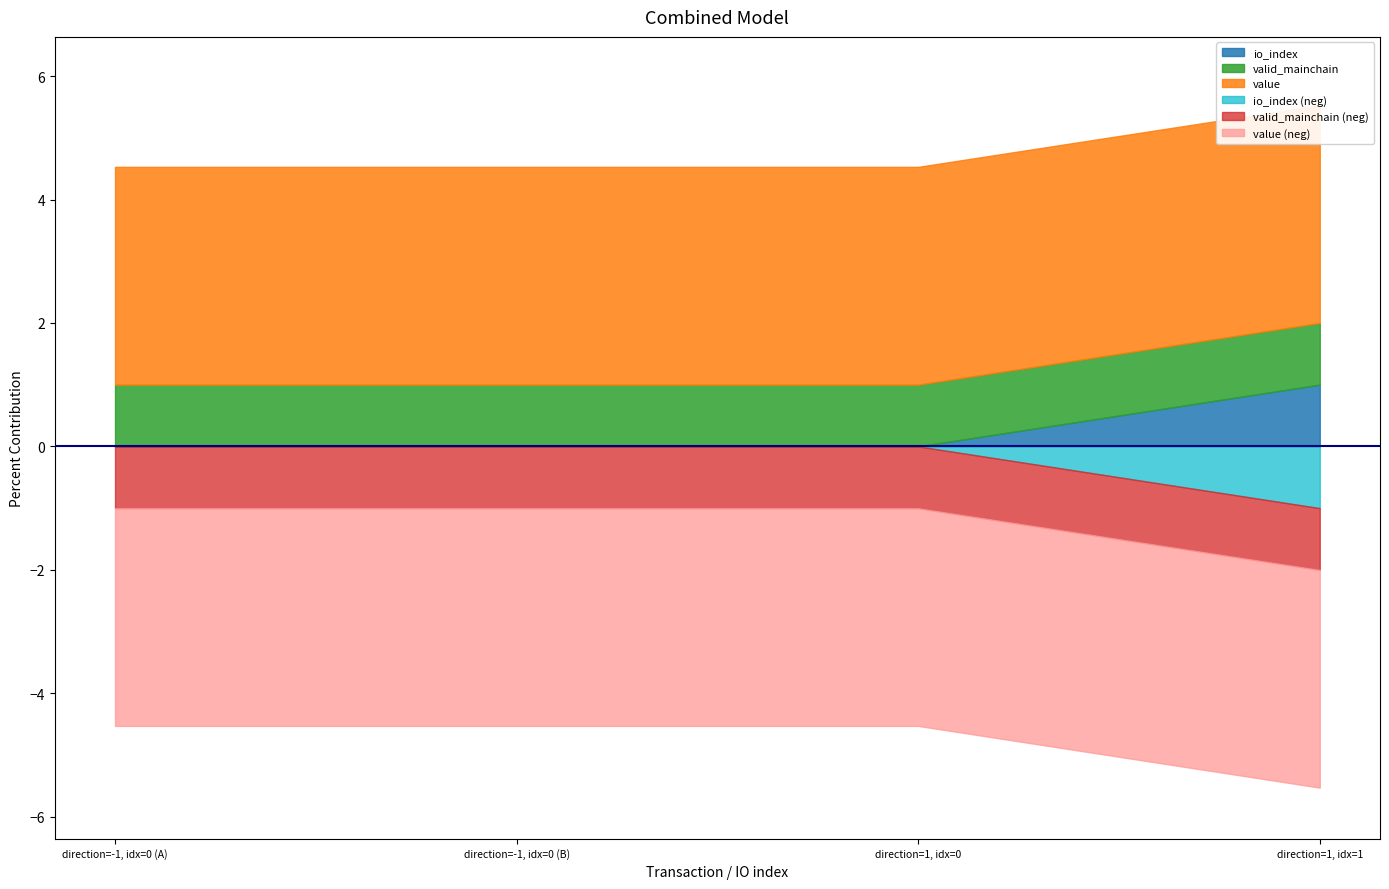

Which series has the largest total across all categories?

value